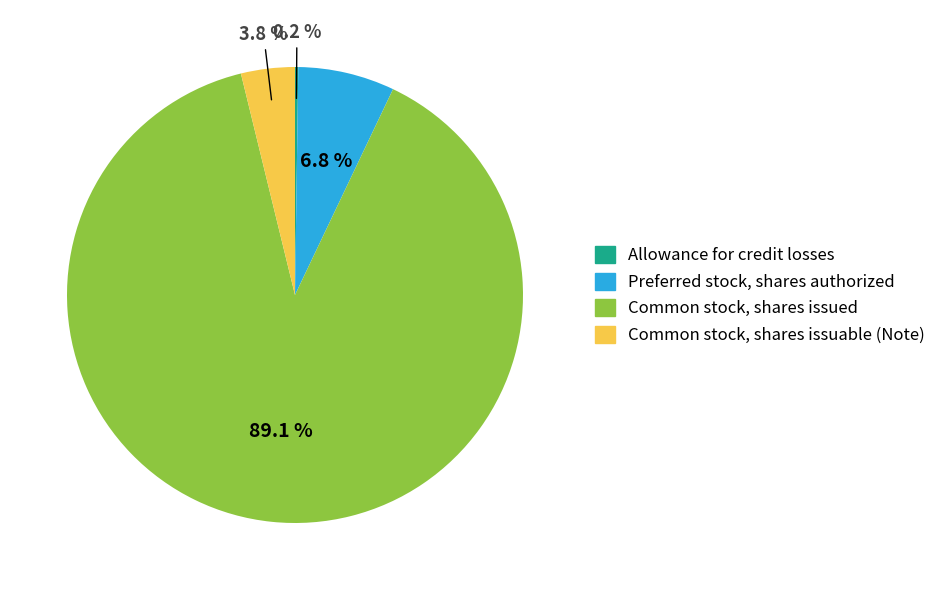

Which slice is the largest?

Common stock, shares issued